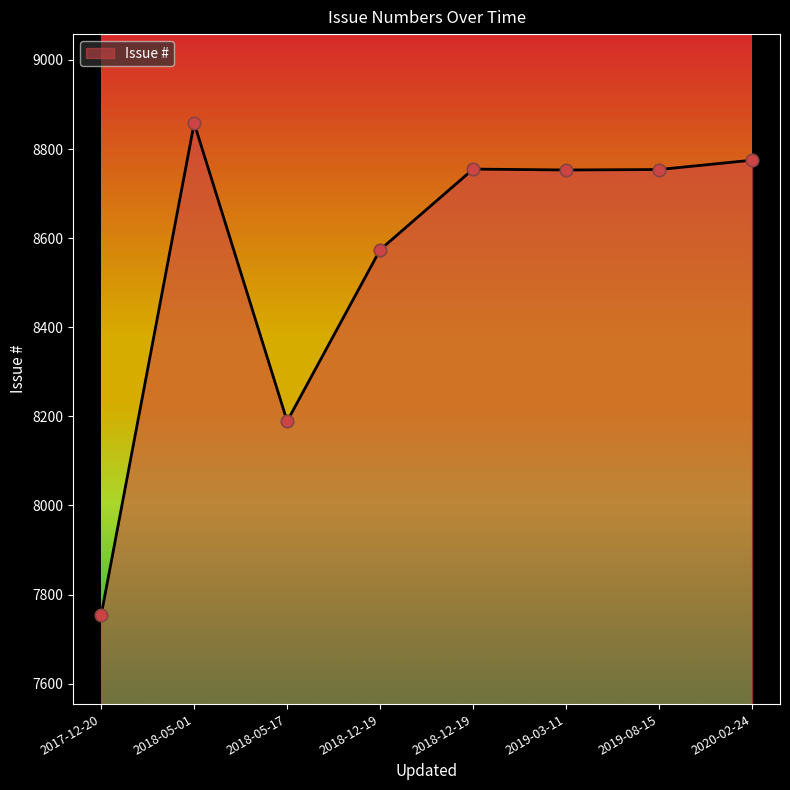

Which has a higher value, 2018-12-19 or 2019-08-15?

2018-12-19